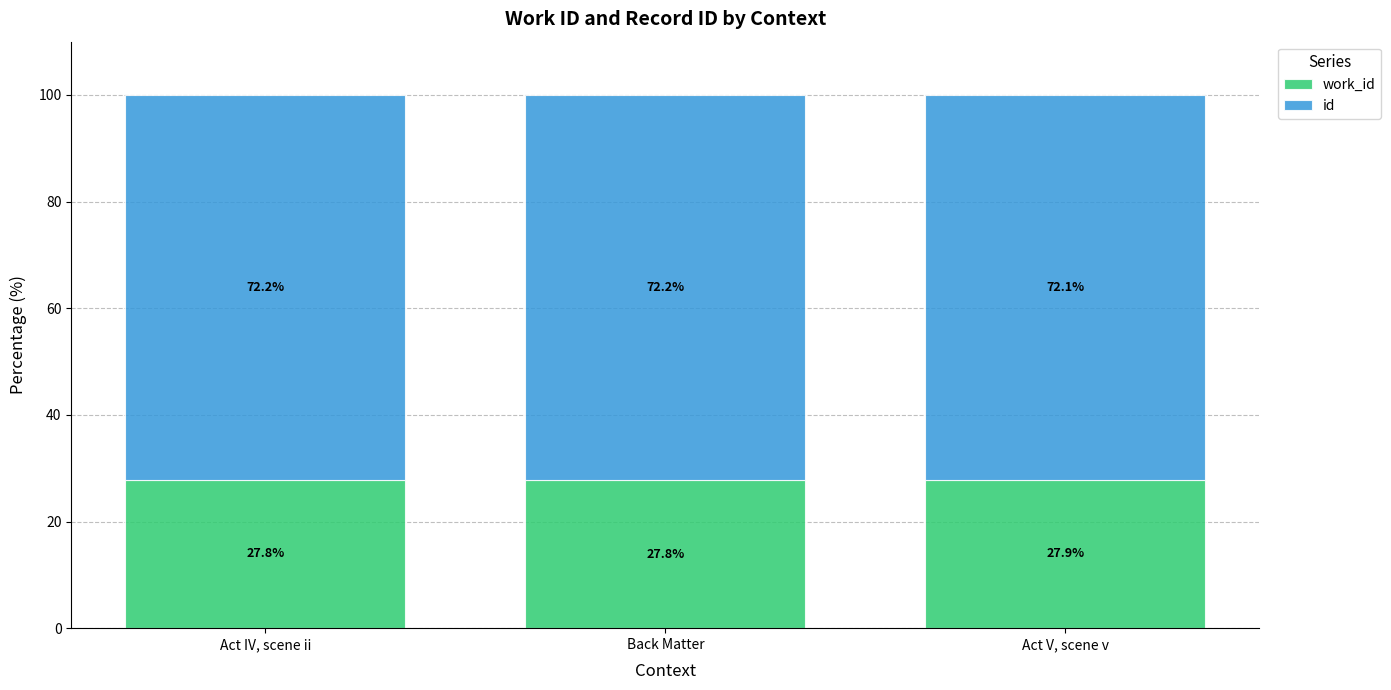

What is the total value across all series at Act IV, scene ii?

100.0